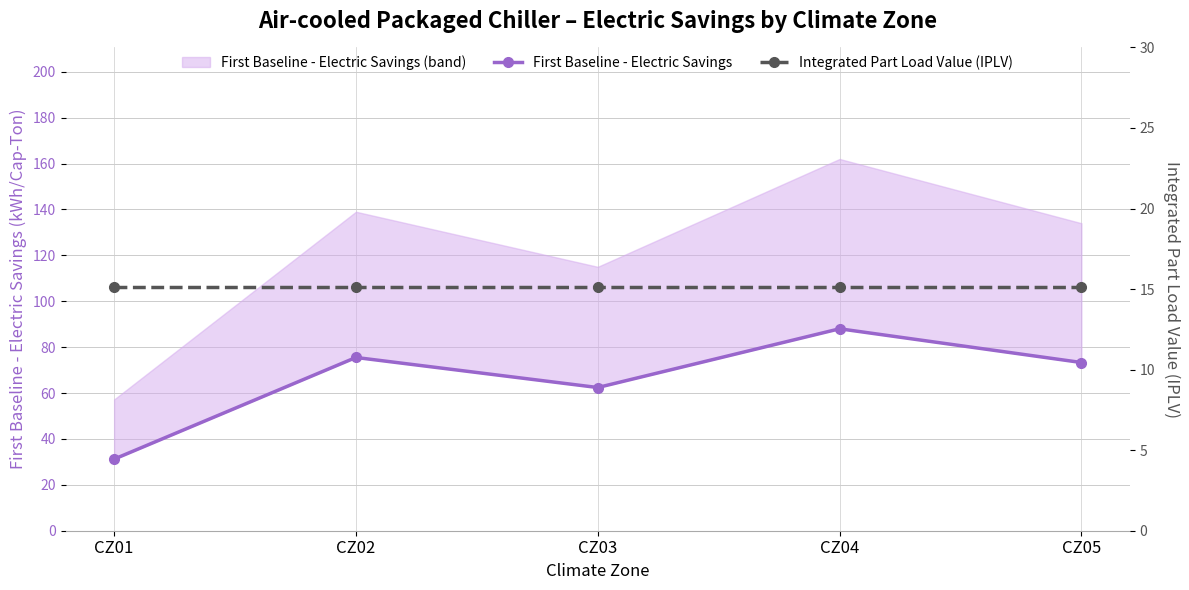

Is this an area chart (filled region under the line)?

No